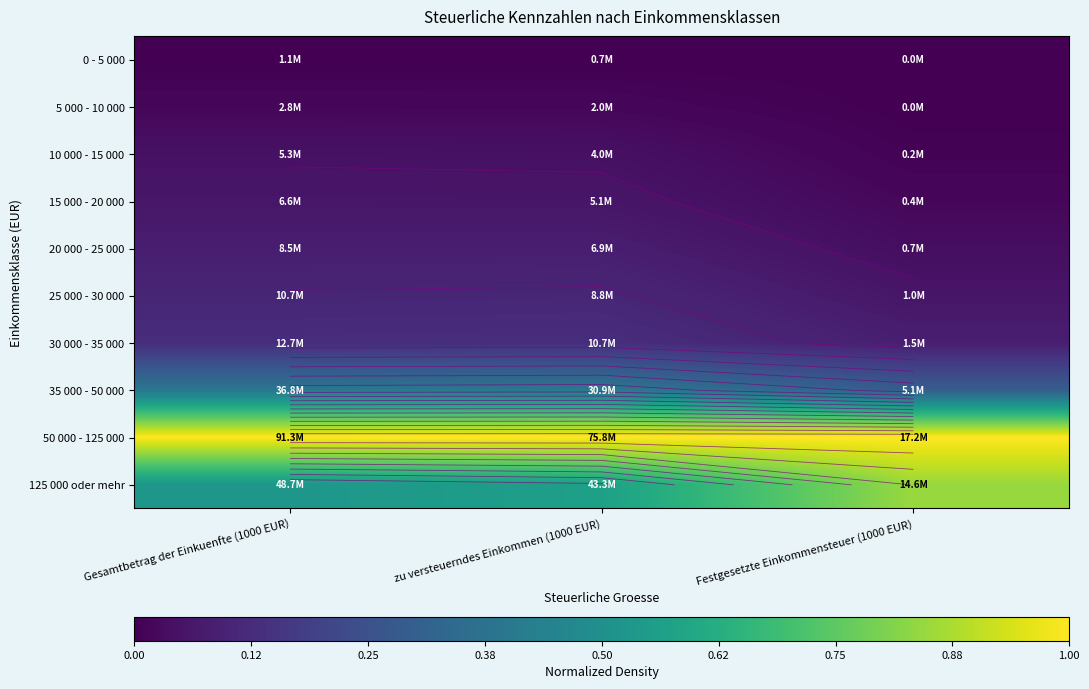

Rank the series at Gesamtbetrag der Einkuenfte (1000 EUR) from lowest to highest value.

0 - 5 000, 5 000 - 10 000, 10 000 - 15 000, 15 000 - 20 000, 20 000 - 25 000, 25 000 - 30 000, 30 000 - 35 000, 35 000 - 50 000, 125 000 oder mehr, 50 000 - 125 000